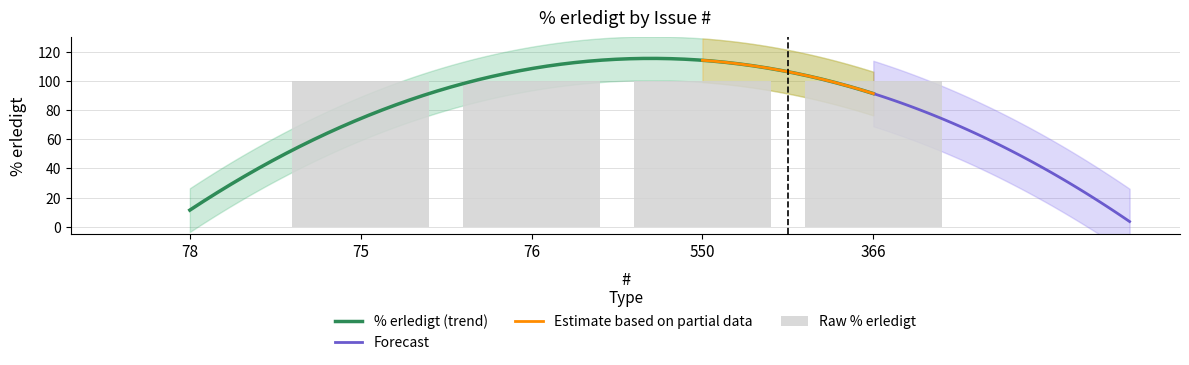

What is the sum of all values?

400